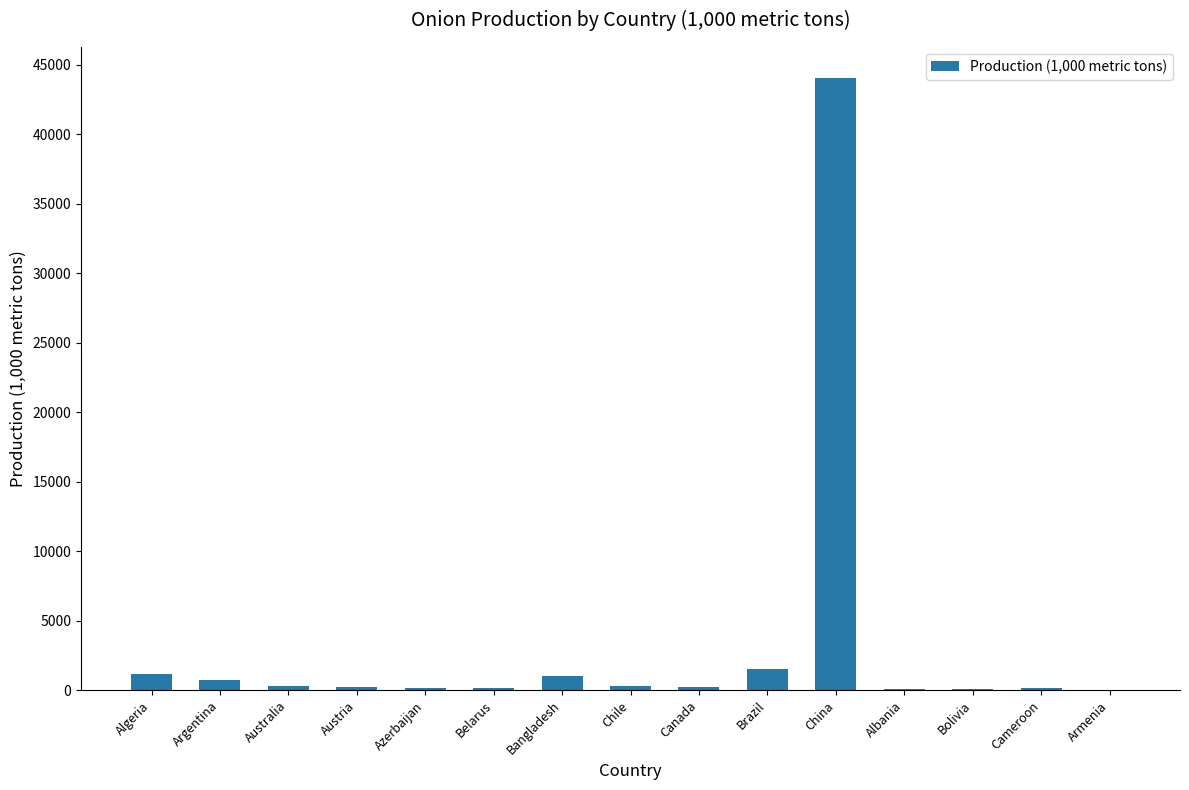

Where is the data nearest to the value 22052?

Brazil